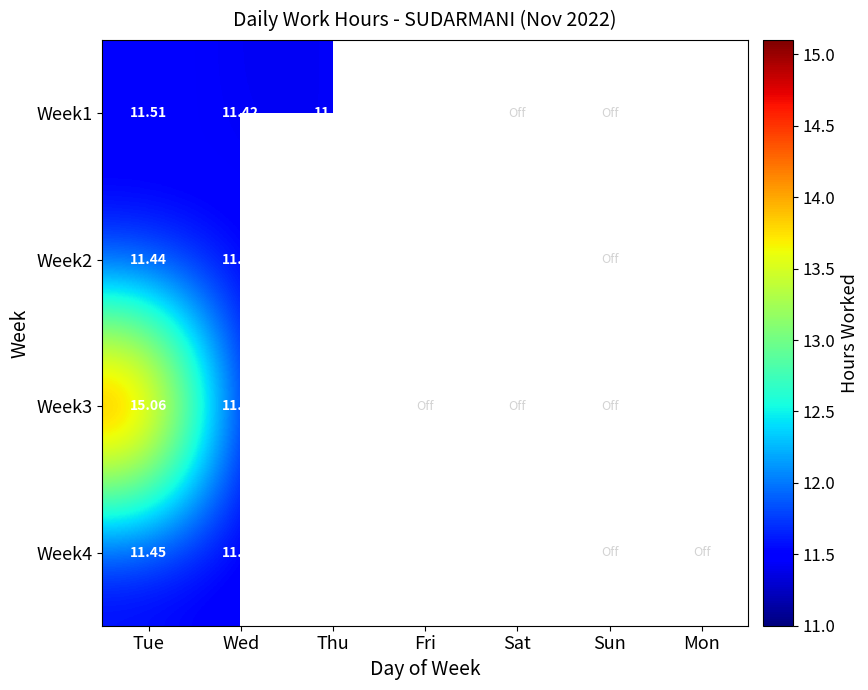

What is the greatest value displayed?

15.1